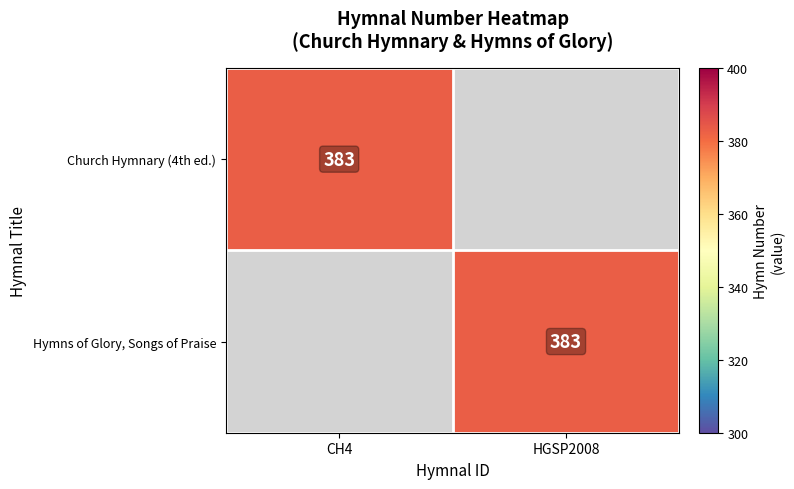

True or false: Church Hymnary (4th ed.) has a value of 176 at CH4.

False